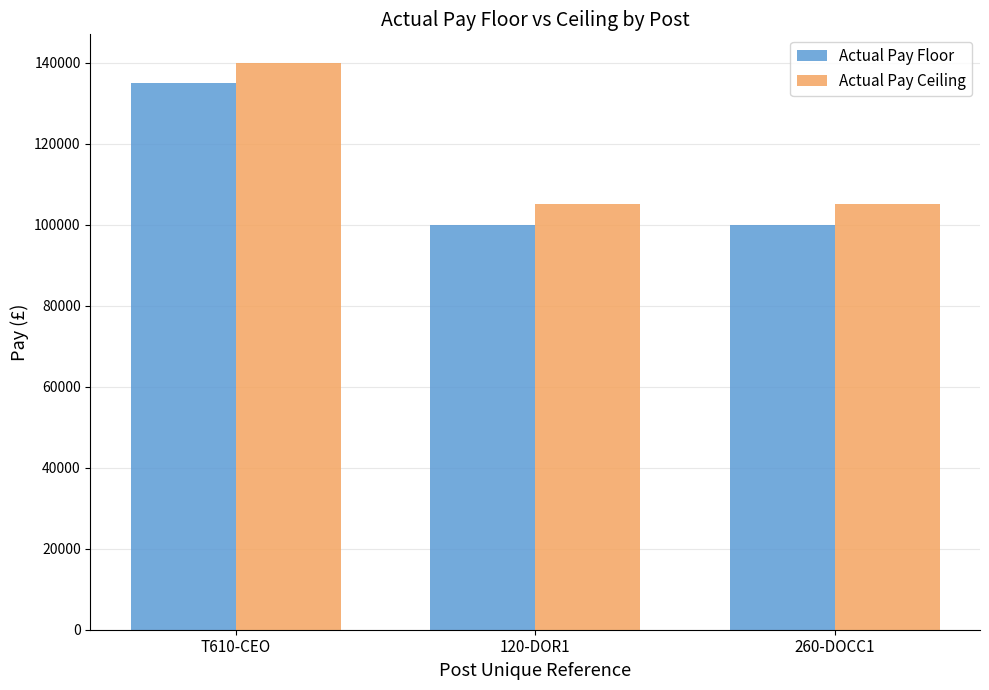

What is the spread (max minus min) of values at 260-DOCC1?

4999